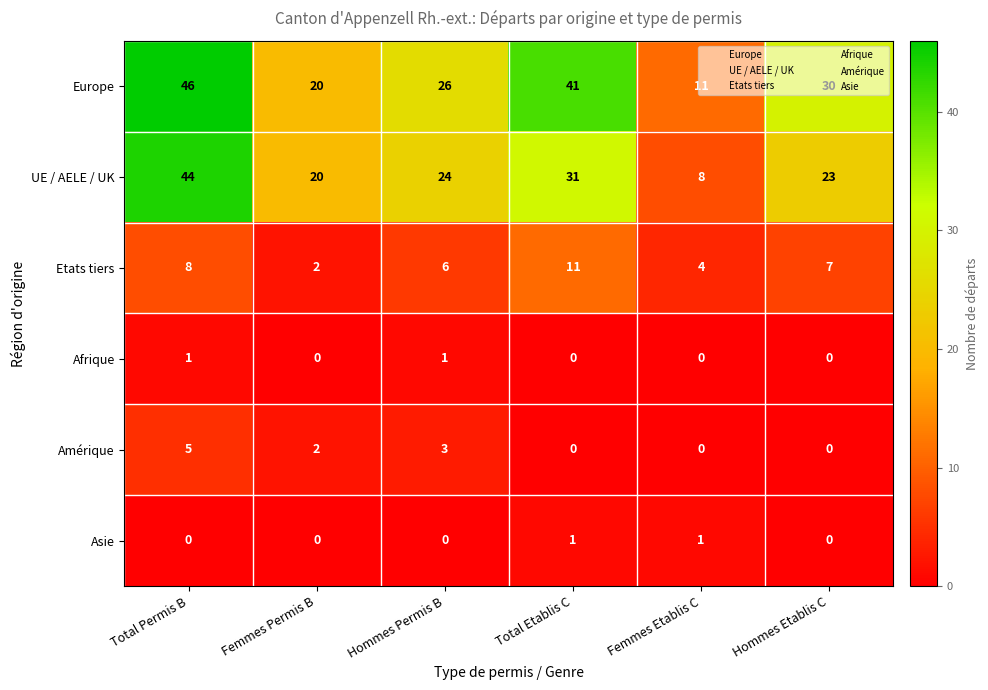

How many Amérique values are between 0 and 3?

5